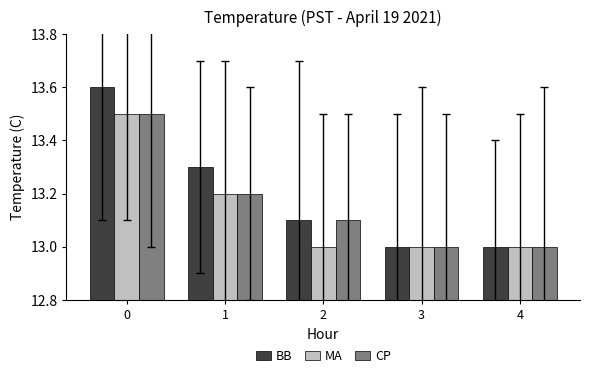

Is the value of CP at 0 greater than the value of BB at 1?

Yes